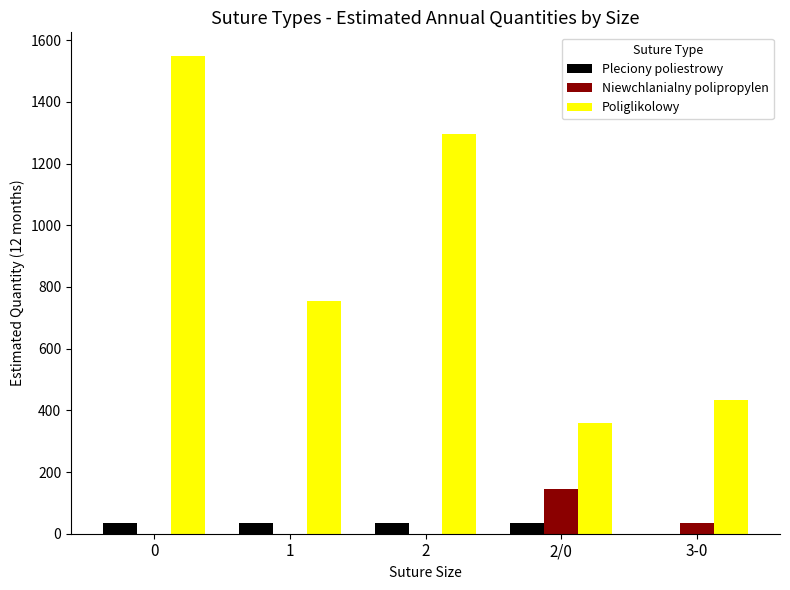

Is it true that Pleciony poliestrowy equals 36 at 1?

True